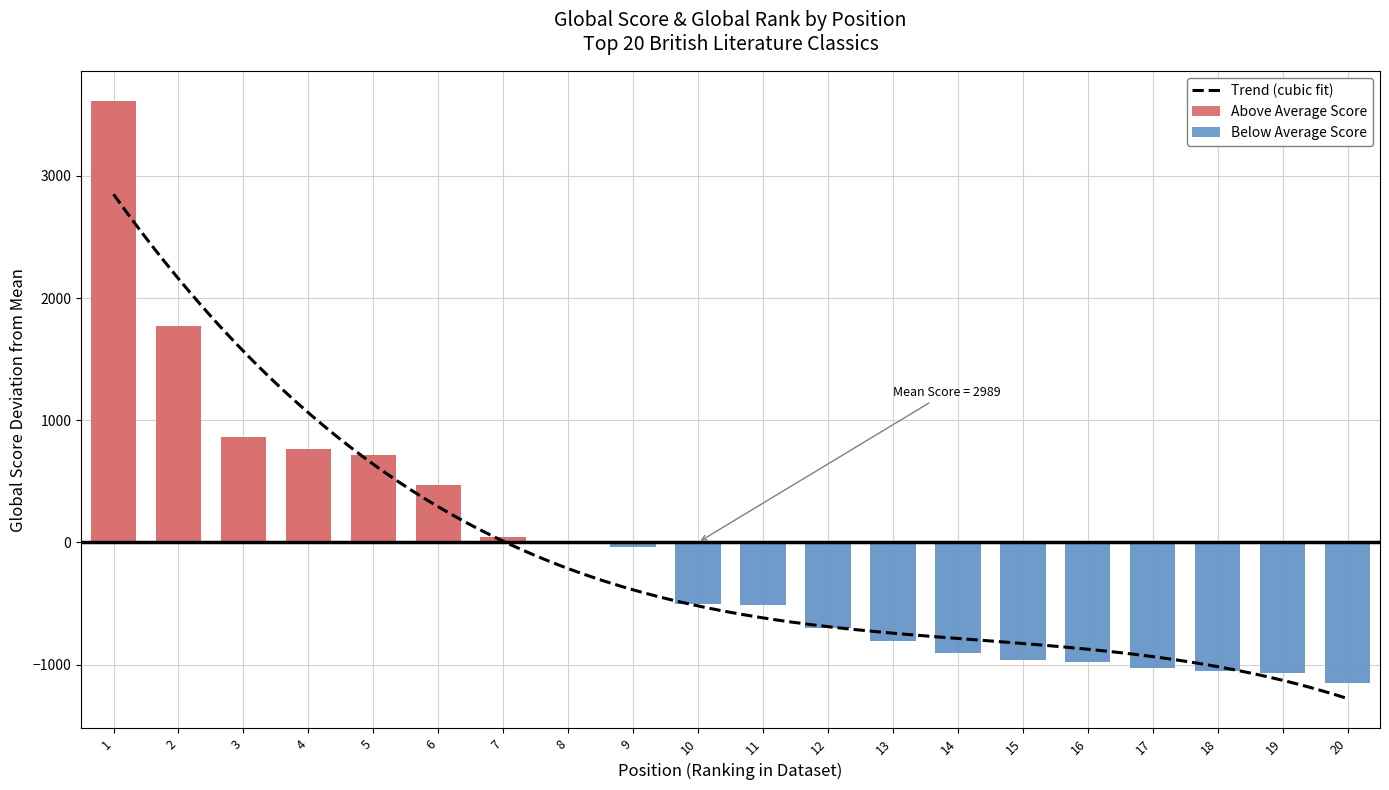

What is the value of the 16th bar from the left?

-978